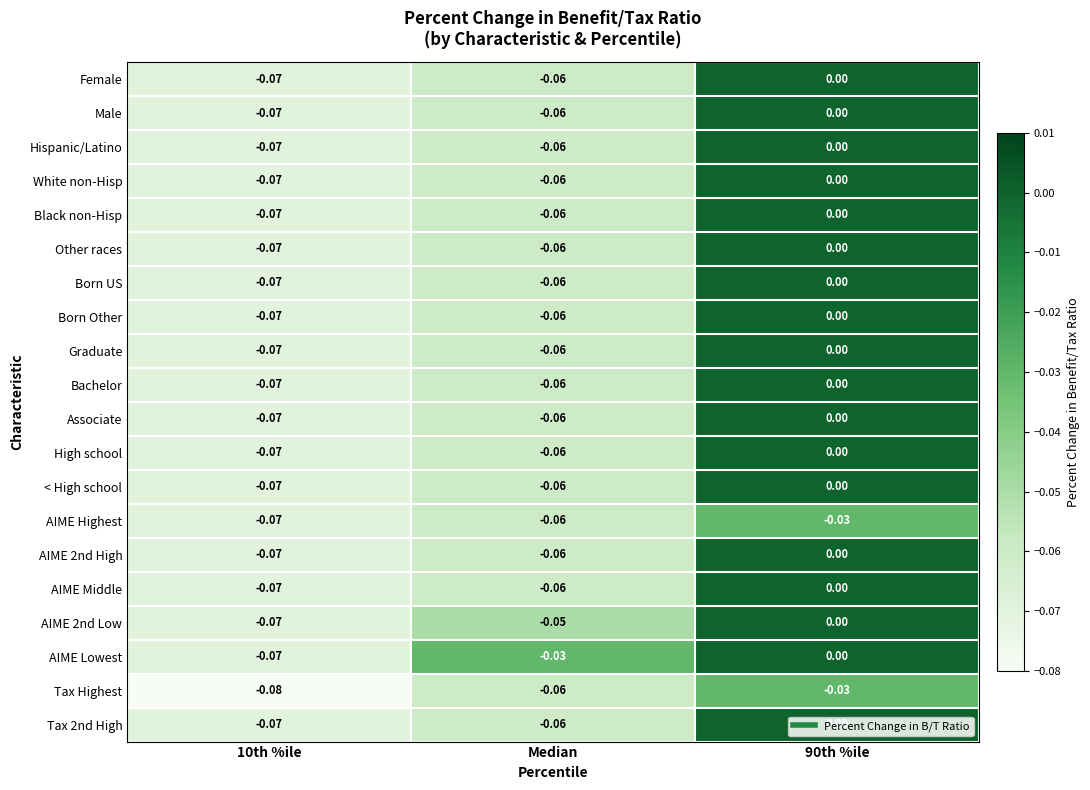

Which series has the largest total across all categories?

AIME Lowest